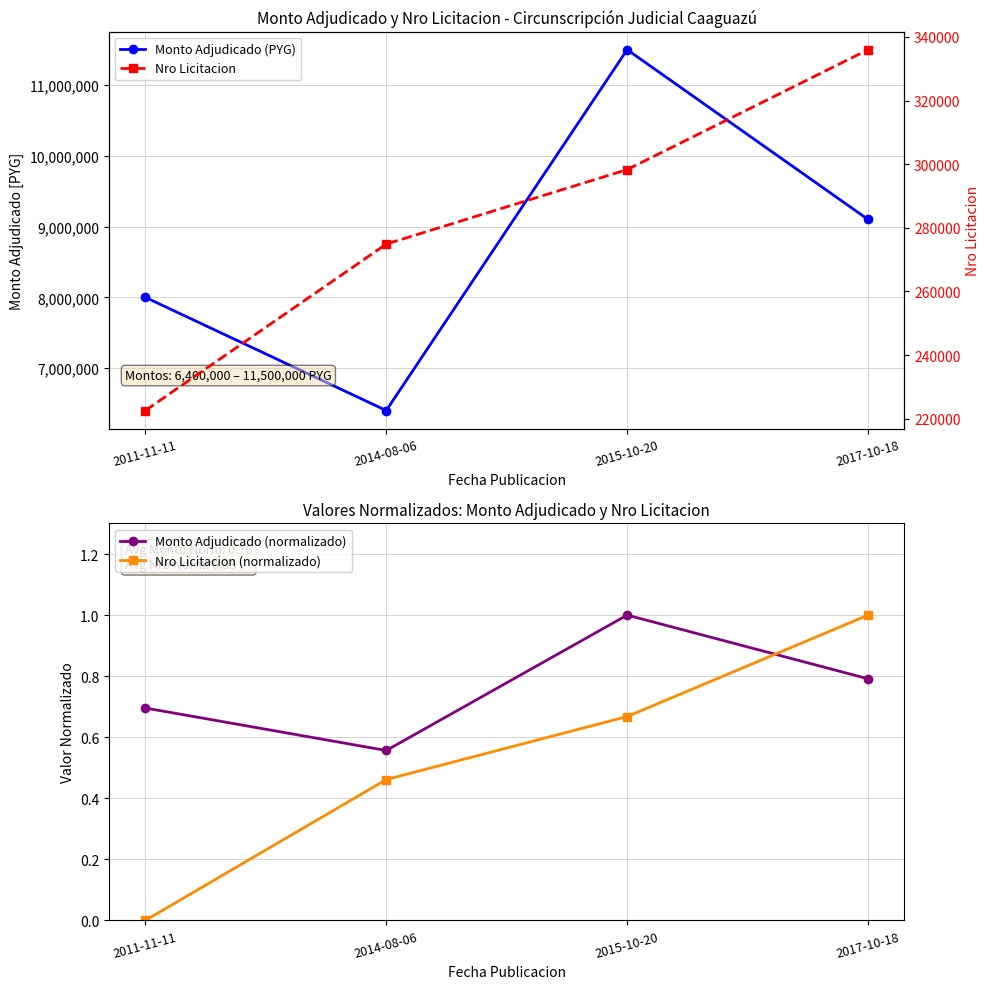

What is the value of the Monto Adjudicado (normalizado) point at the 2nd from the left?

0.6